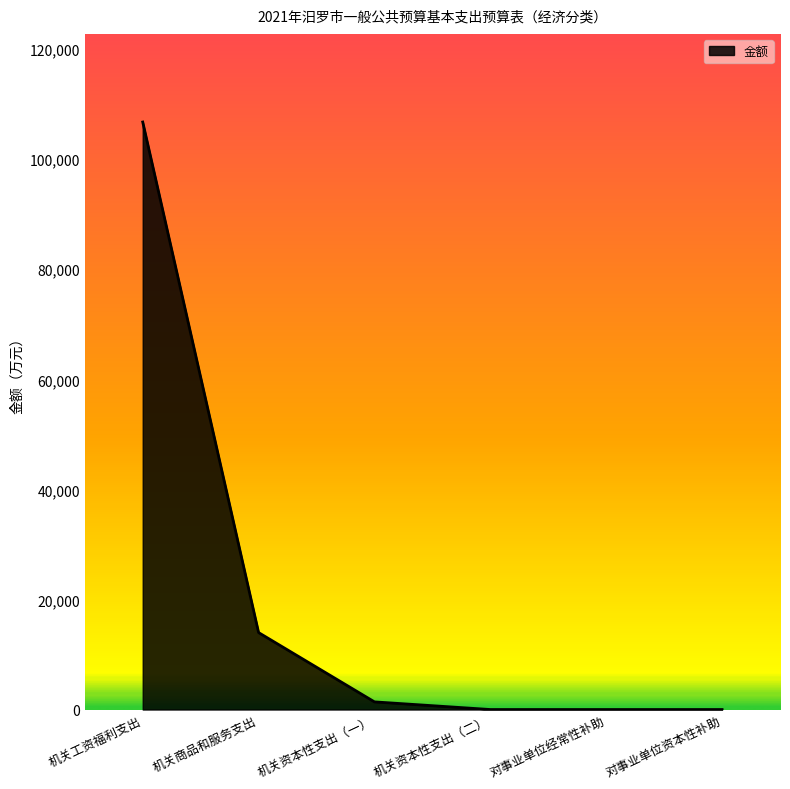

At which label is the value closest to 53377?

机关商品和服务支出